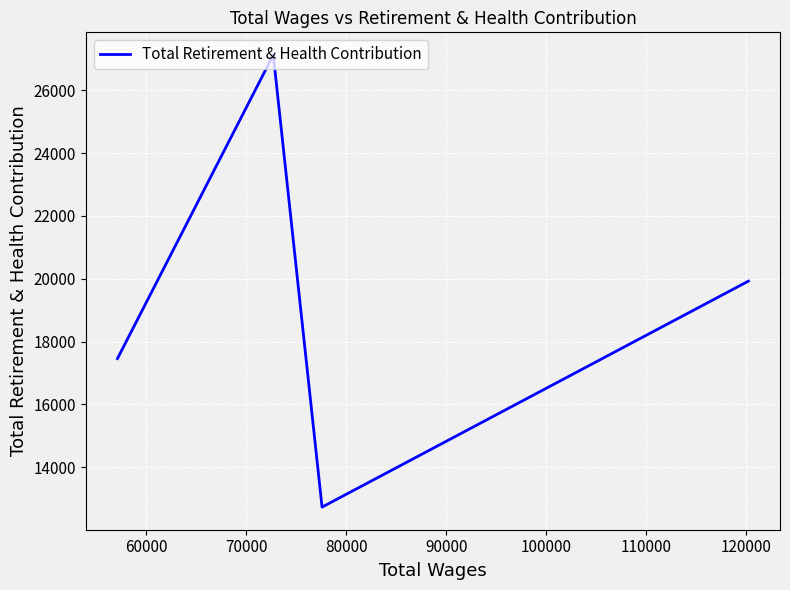

True or false: there are more than 1 points higher than both neighbors.

False